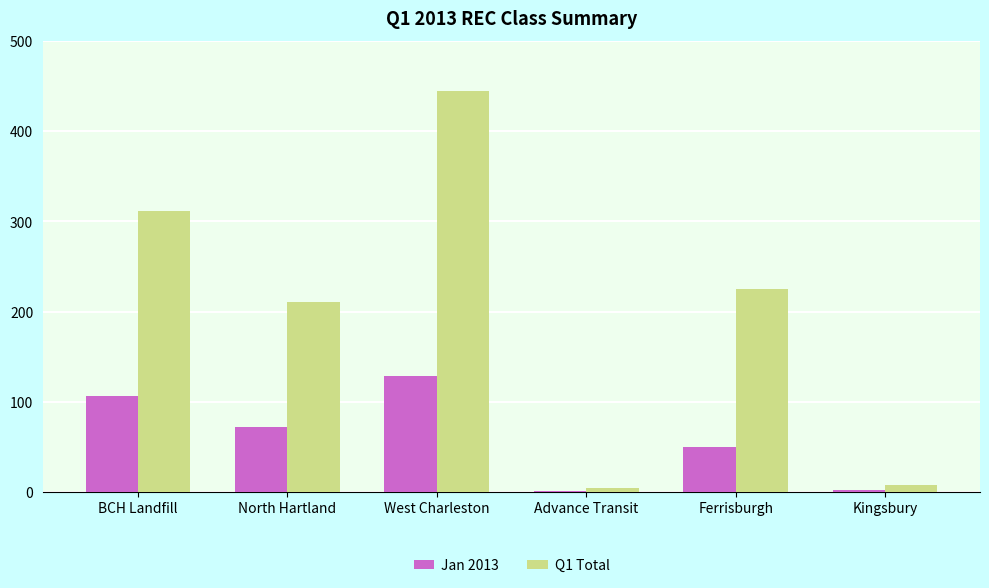

Between North Hartland and West Charleston, which series saw the biggest shift?

Q1 Total